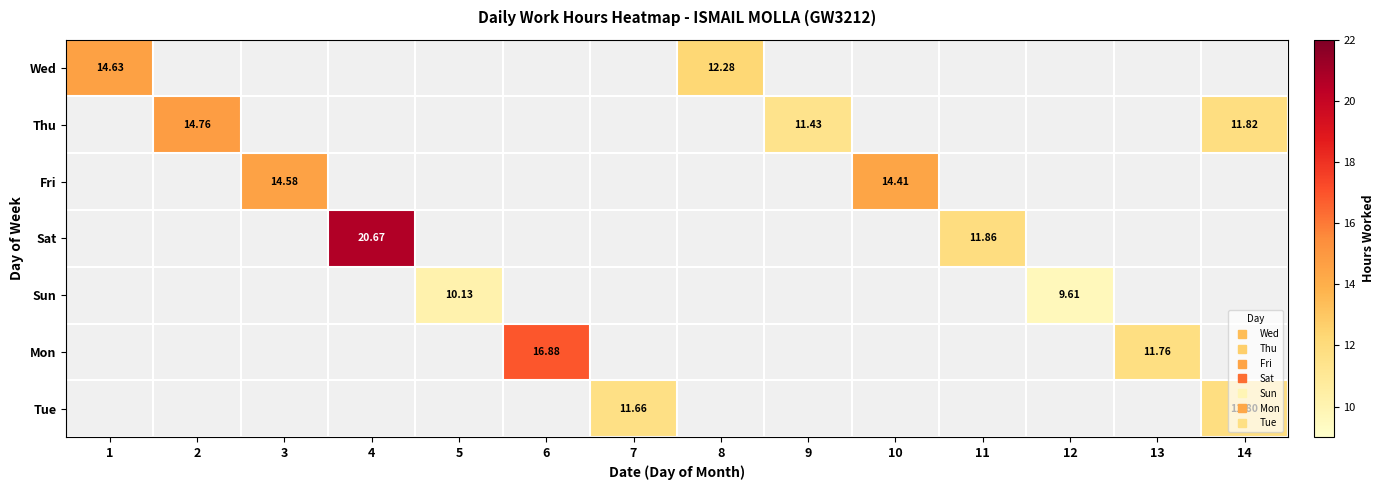

Read the Sun value at 5.

10.1